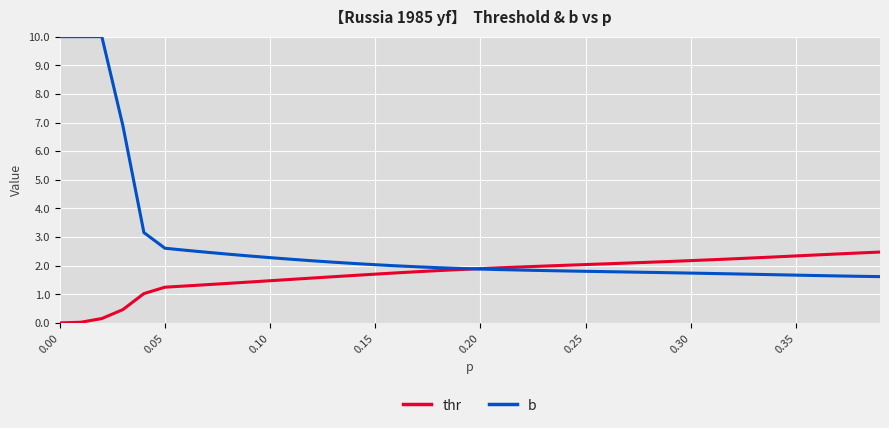

Which series has the widest spread of values?

b